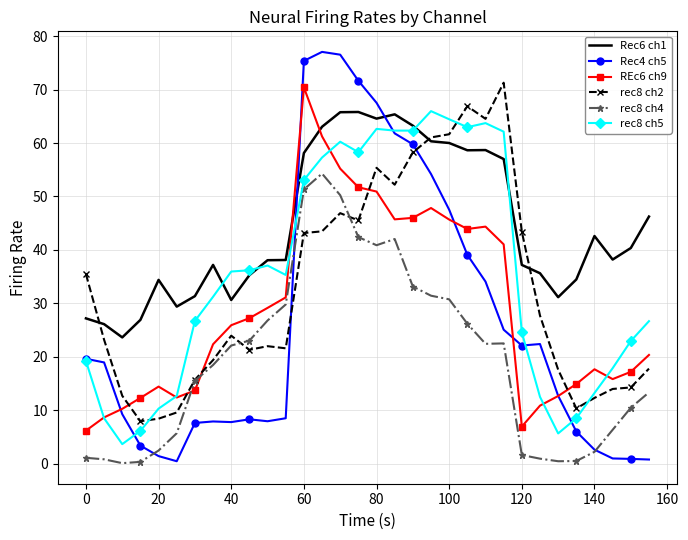

In rec8 ch2, how many points are lower than both neighbors (excluding endpoints)?

7